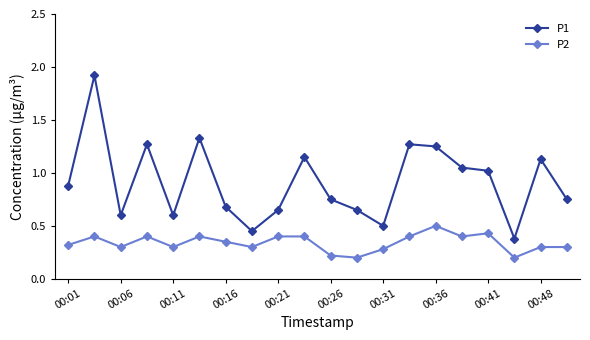

True or false: P1 and P2 cross at least once.

False